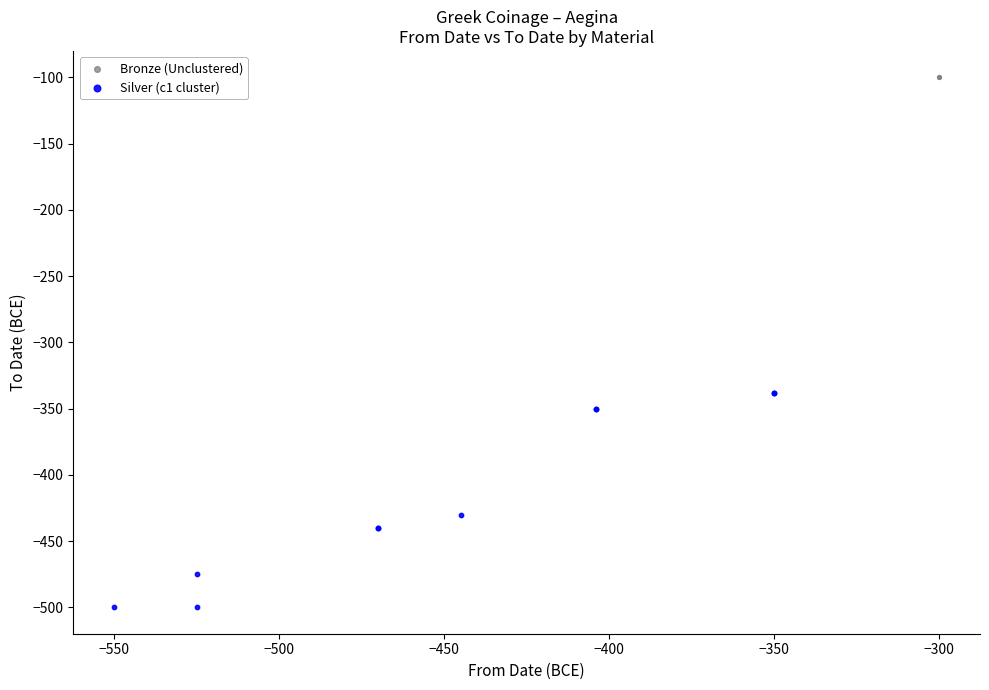

Which series has the largest Y range (max minus min)?

Bronze (Unclustered)